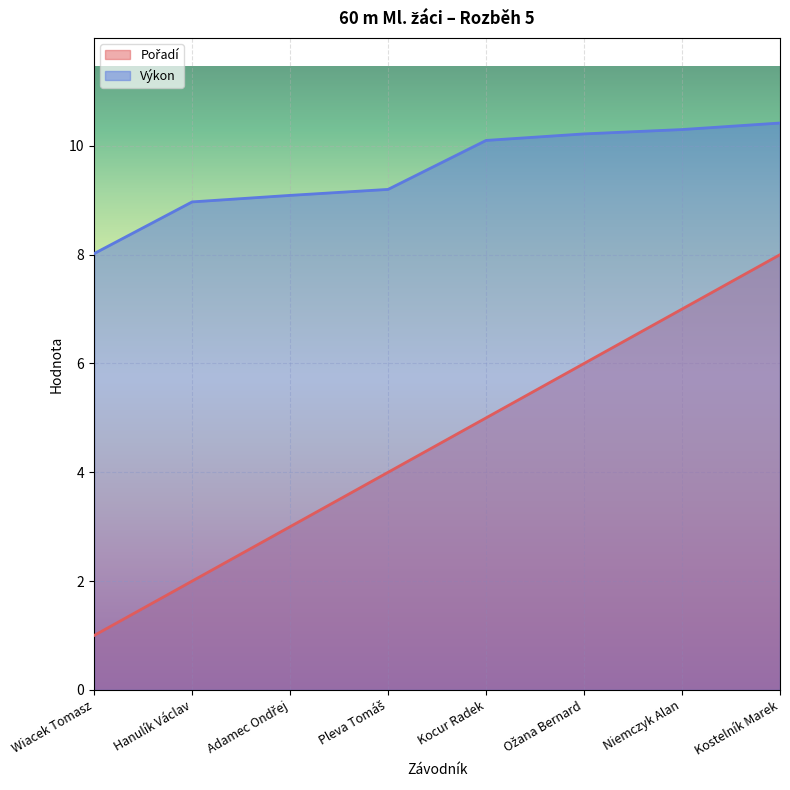

How many data points in Výkon are less than 10?

4